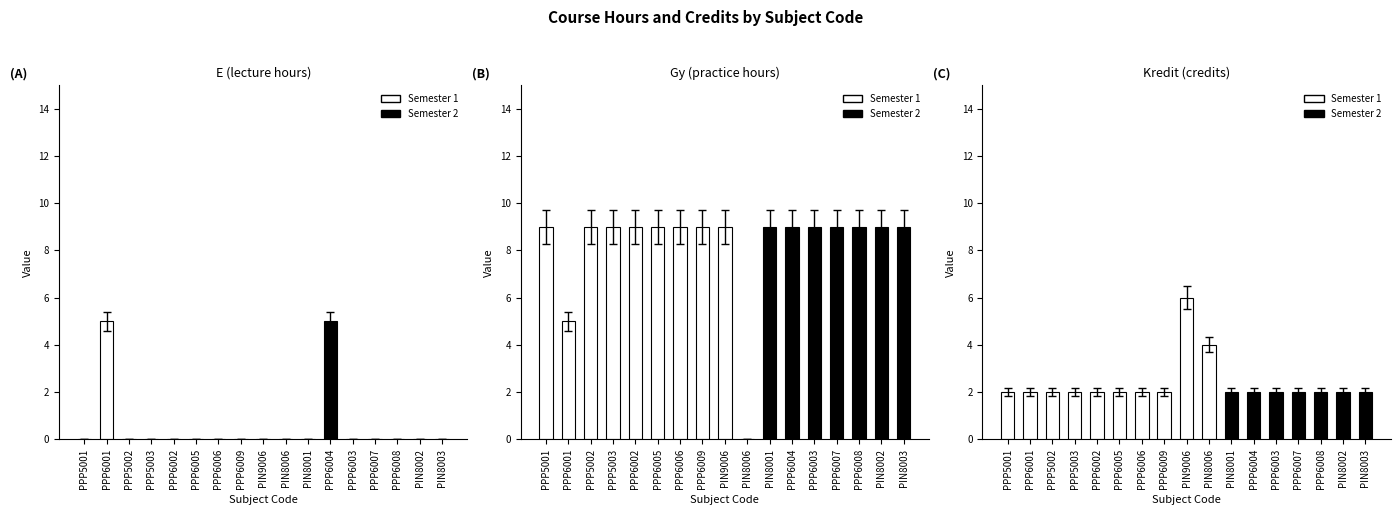

What is the difference between the maximum and second lowest values in the E (lecture hours) series?

5